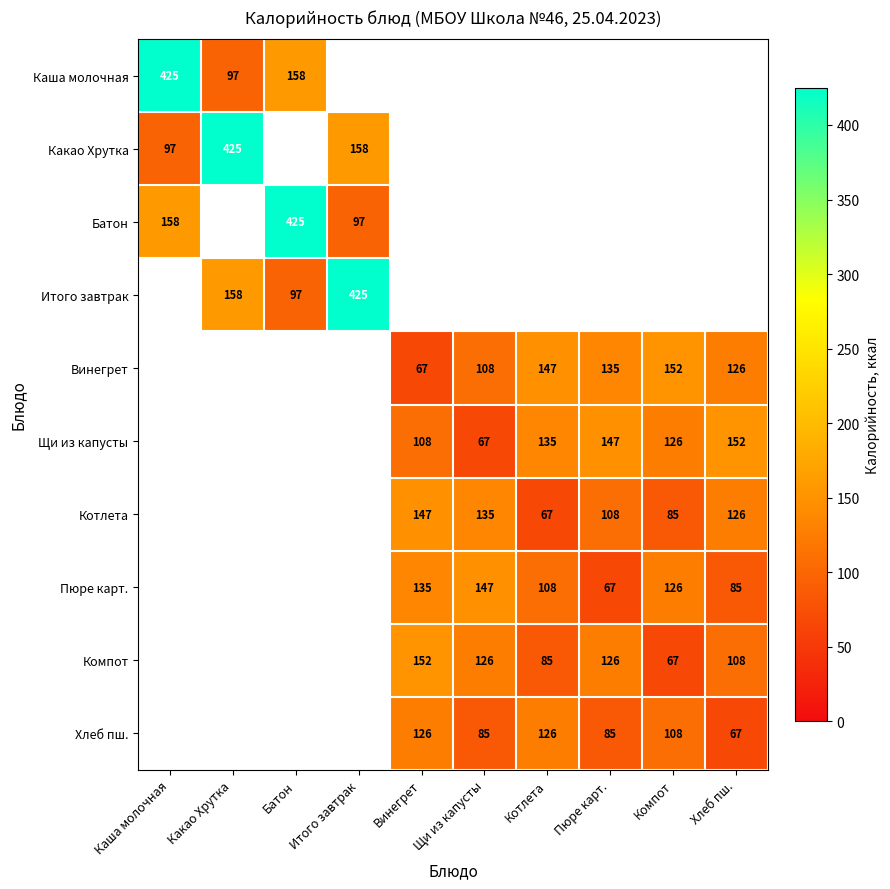

Is it true that Пюре карт. equals 67 at Пюре карт.?

True